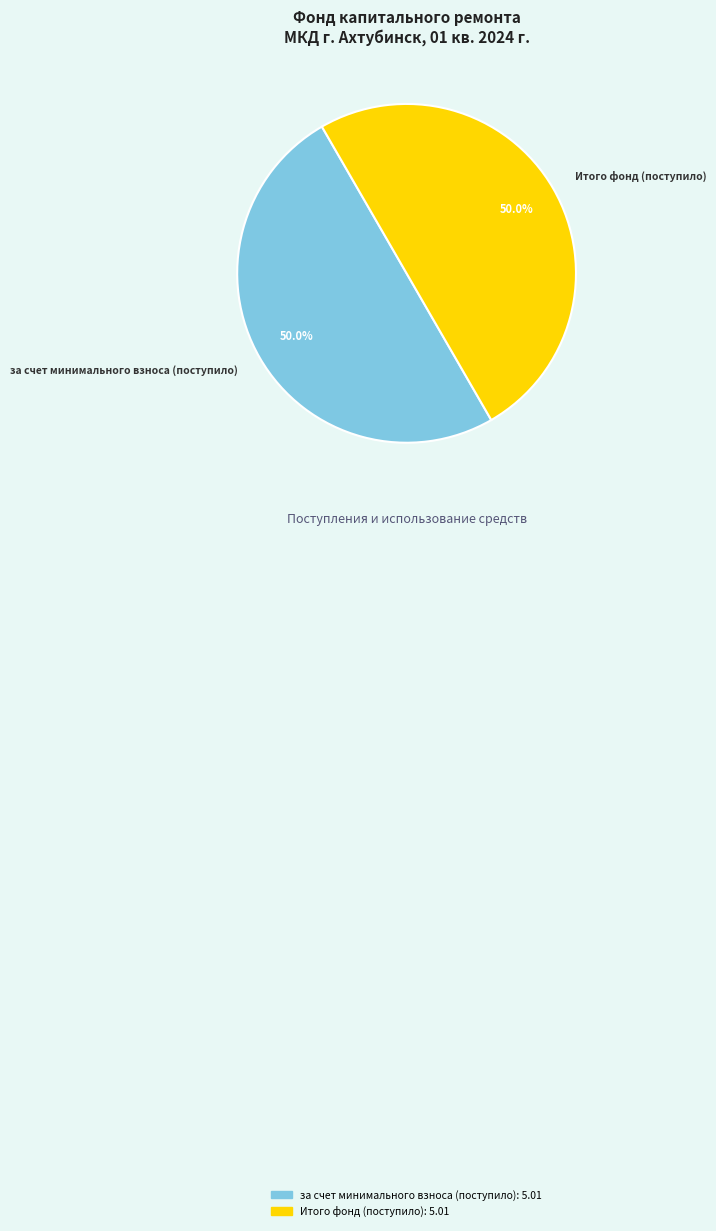

How many slices are in this pie chart?

2